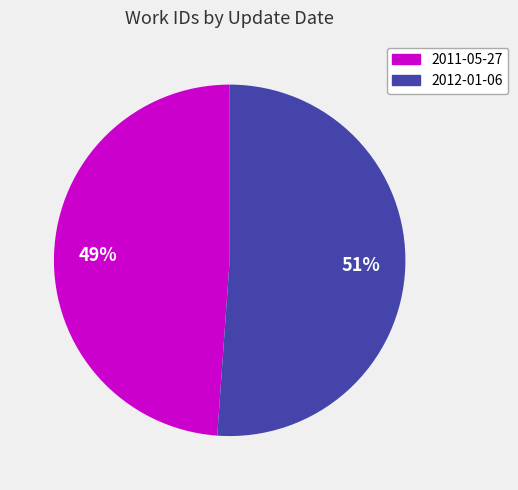

Rank the categories by value from highest to lowest.

2012-01-06, 2011-05-27